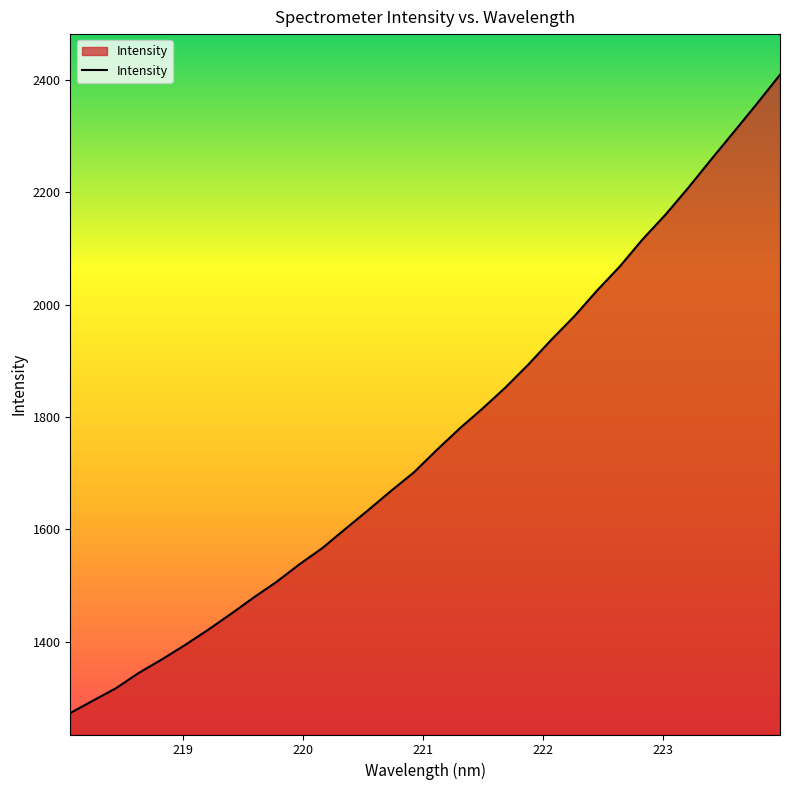

What is the difference between the maximum and minimum values?

1136.6